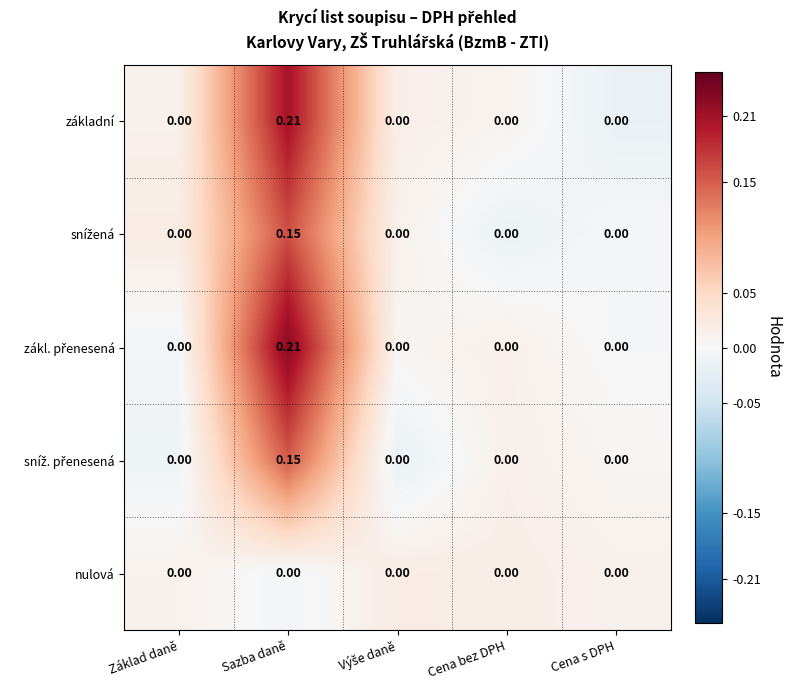

At which category does the chart reach its peak across all series?

Sazba daně